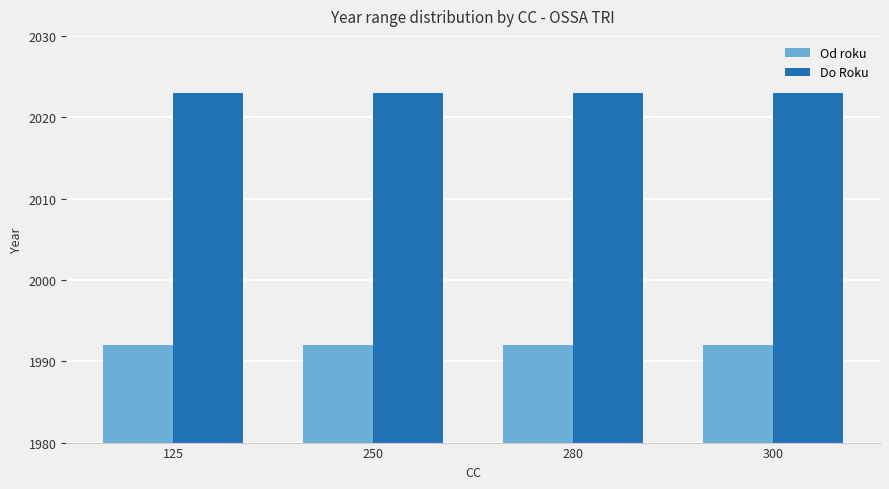

The value of Do Roku at 280 is 3492. True or false?

False